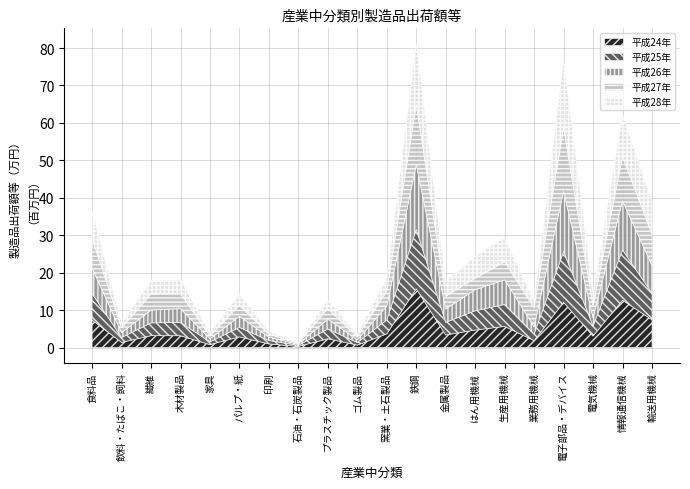

What is the sum of all 平成25年 values?

95609899